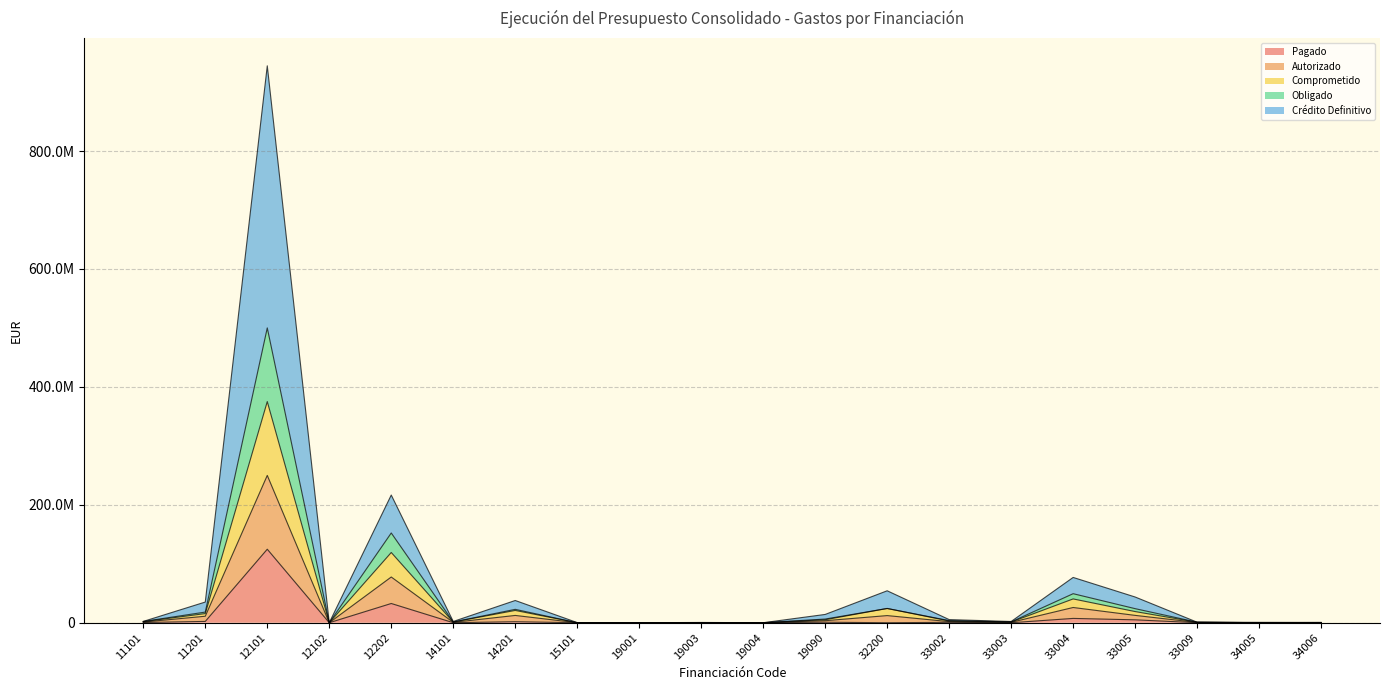

How many data points in Autorizado are less than 1815158?

10